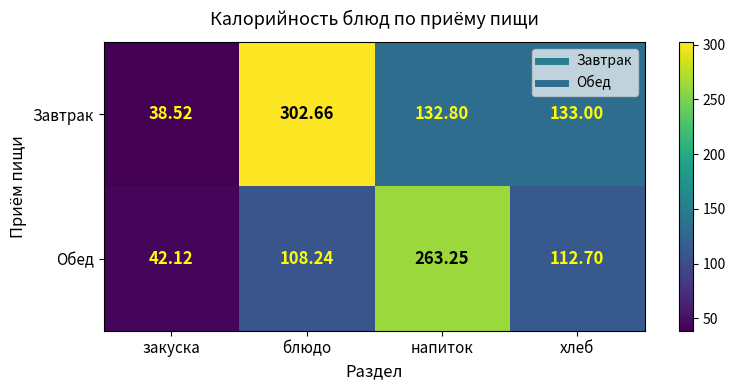

At which category is the sum across all series the highest?

блюдо